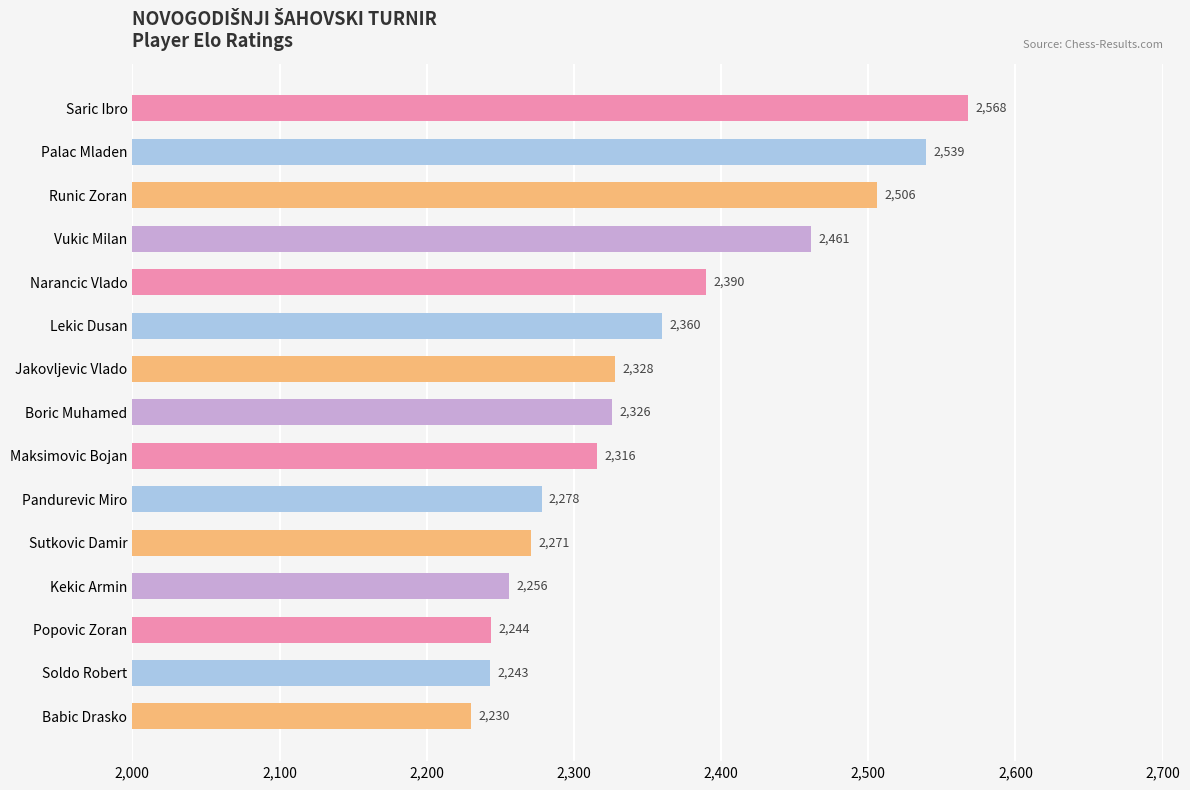

List the labels in order of value, largest first.

Saric Ibro, Palac Mladen, Runic Zoran, Vukic Milan, Narancic Vlado, Lekic Dusan, Jakovljevic Vlado, Boric Muhamed, Maksimovic Bojan, Pandurevic Miro, Sutkovic Damir, Kekic Armin, Popovic Zoran, Soldo Robert, Babic Drasko